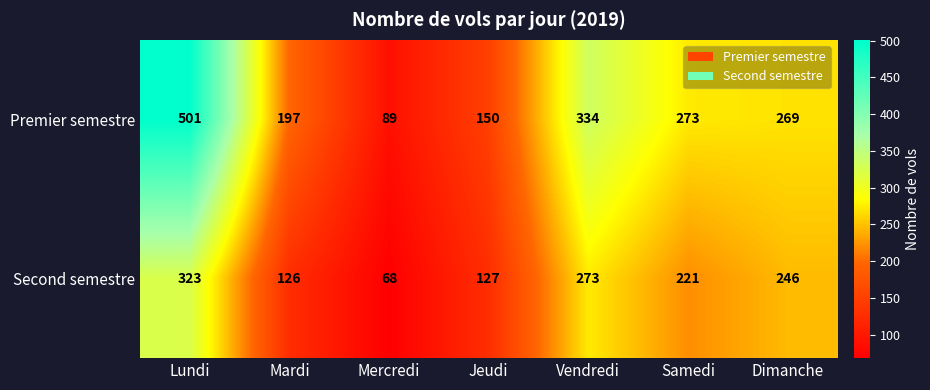

Reading left to right, extract all data points from this chart.

Premier semestre: 501	197	89	150	334	273	269
Second semestre: 323	126	68	127	273	221	246